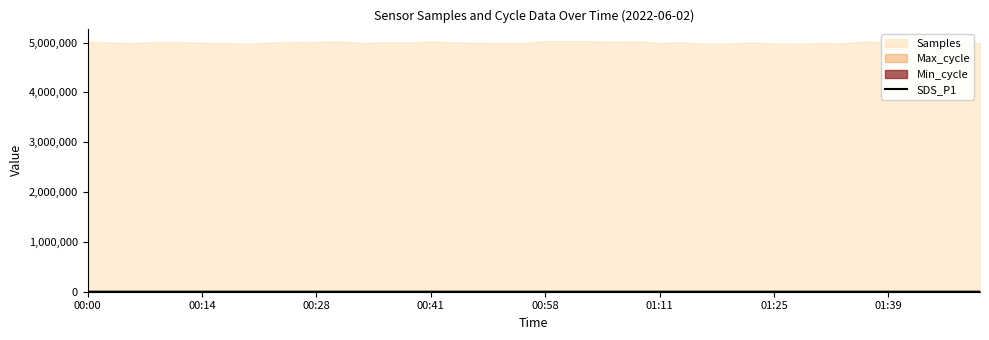

What is the label of the 31st point from the left?

01:25